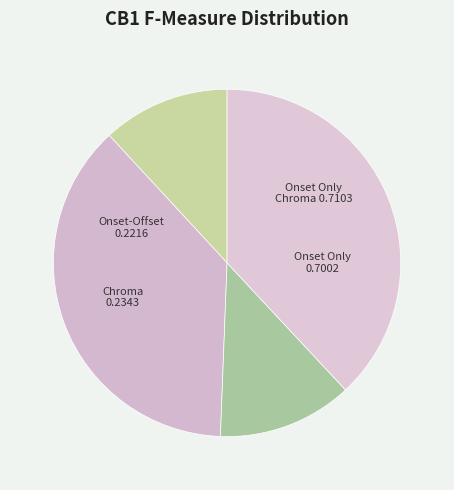

Count the number of slices in the pie.

4